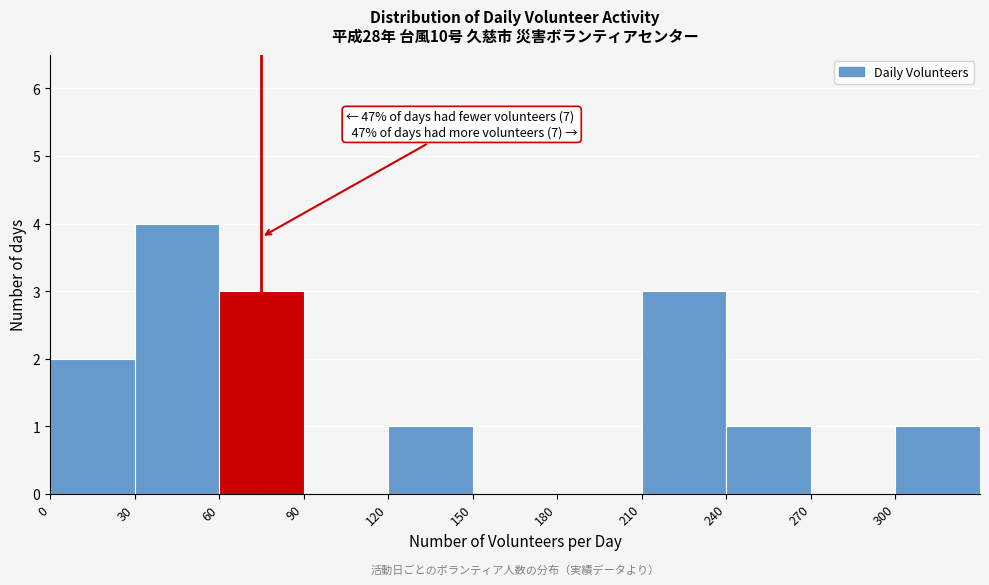

Which range on the x-axis has the tallest bar?

30 to 60